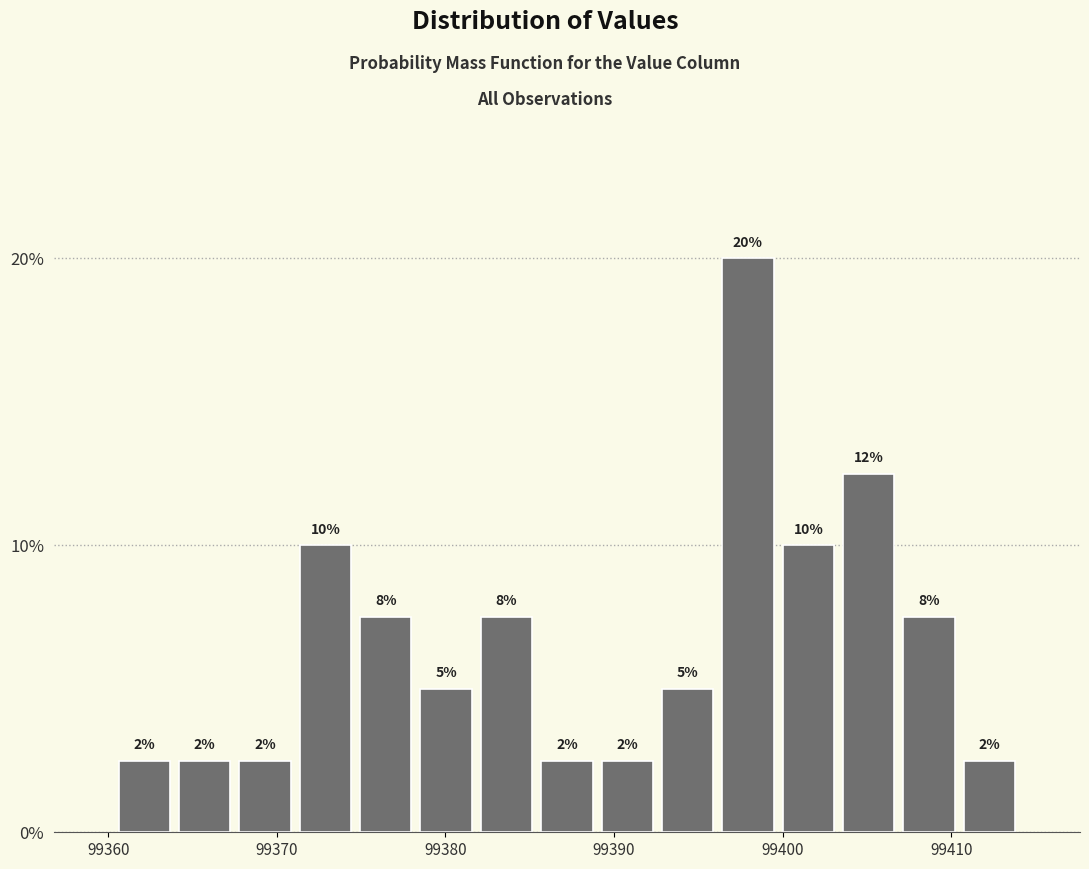

Around what value on the x-axis is the tallest bar? Give the approximate position of its centre, as read against the axis.

99398